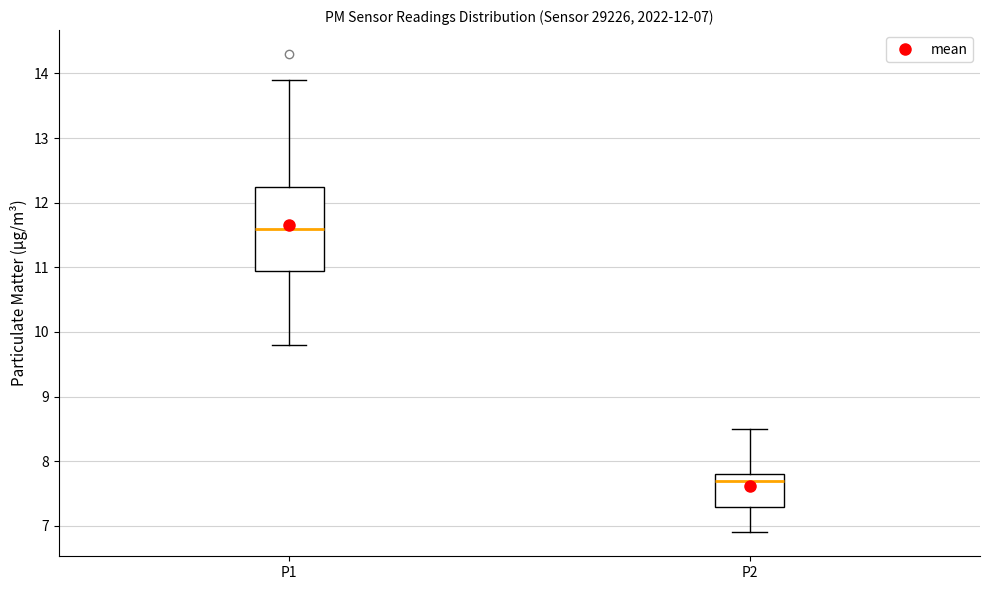

Which box is the tallest, from its lower edge to its upper edge?

P1